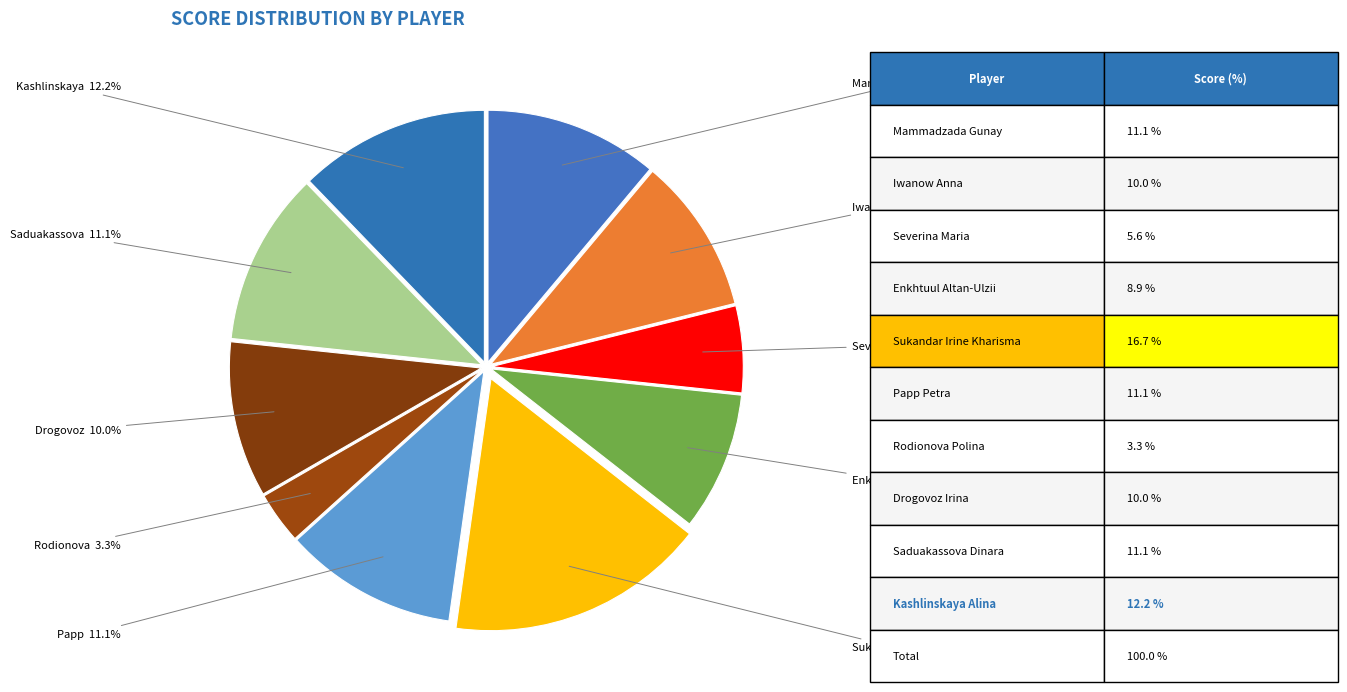

Is there a majority slice in this chart?

No